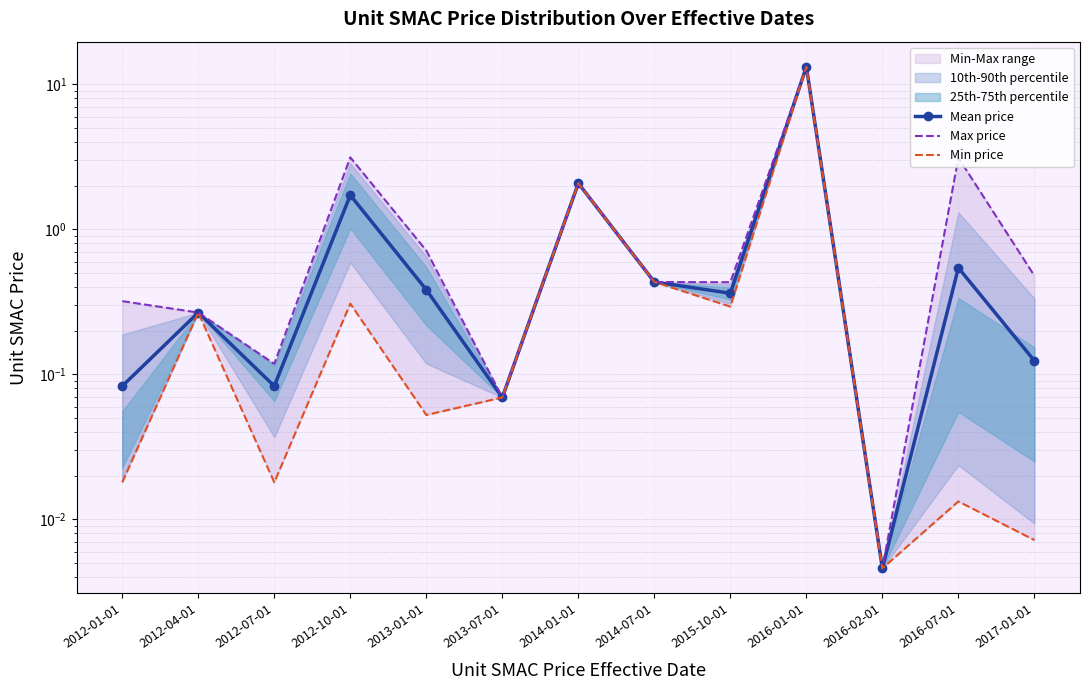

Rank the series by their maximum value, from highest to lowest.

Mean price, Max price, Min price